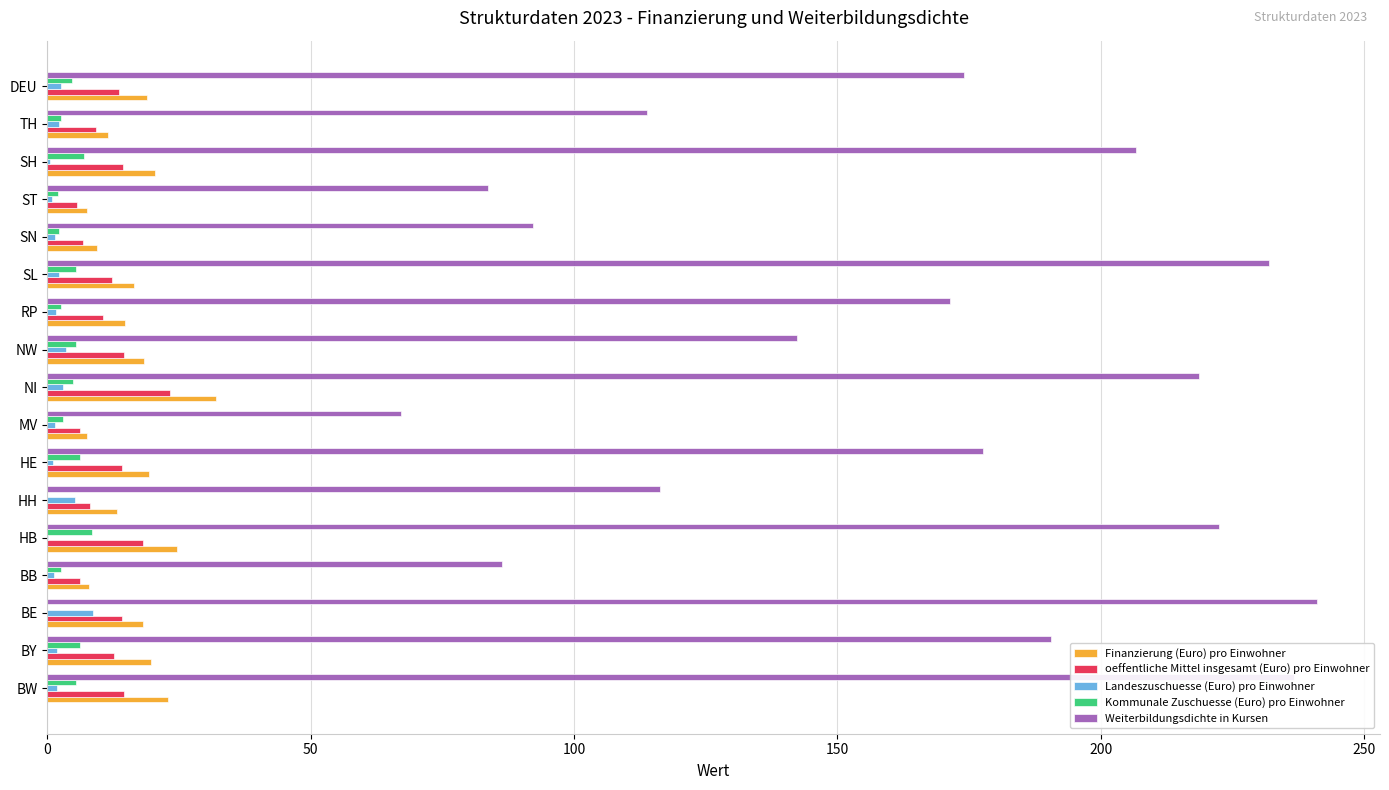

At which label does Finanzierung (Euro) pro Einwohner reach its peak?

NI